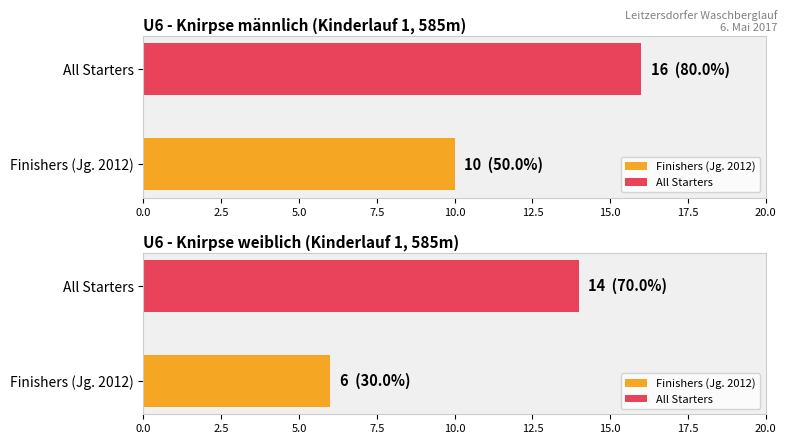

How many series are shown in this chart?

2